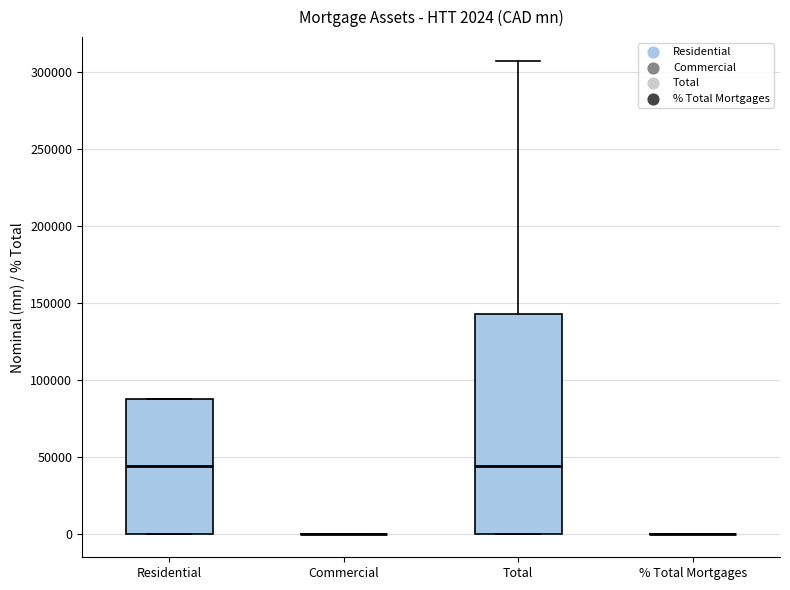

Which box is the tallest, from its lower edge to its upper edge?

Total